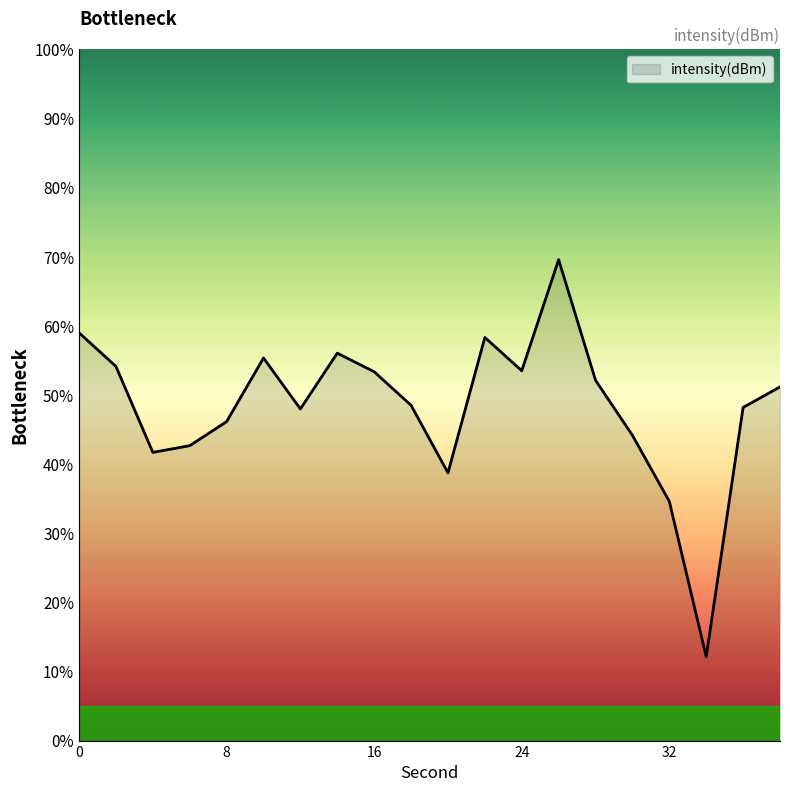

How many lines are shown in the chart?

1